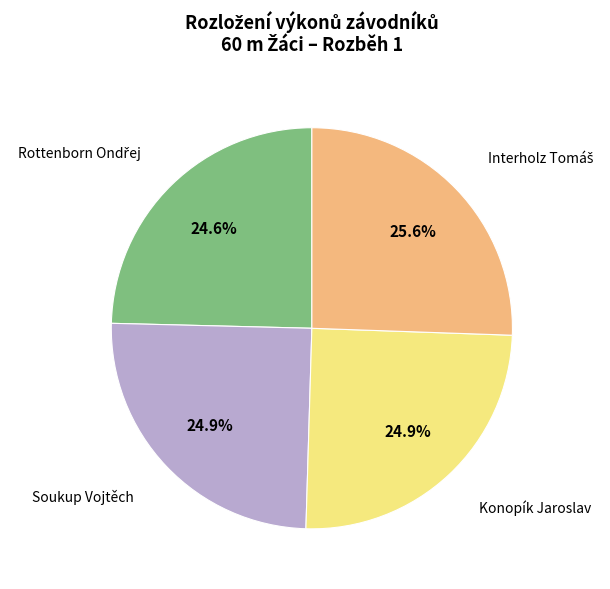

Does any single category account for the majority?

No